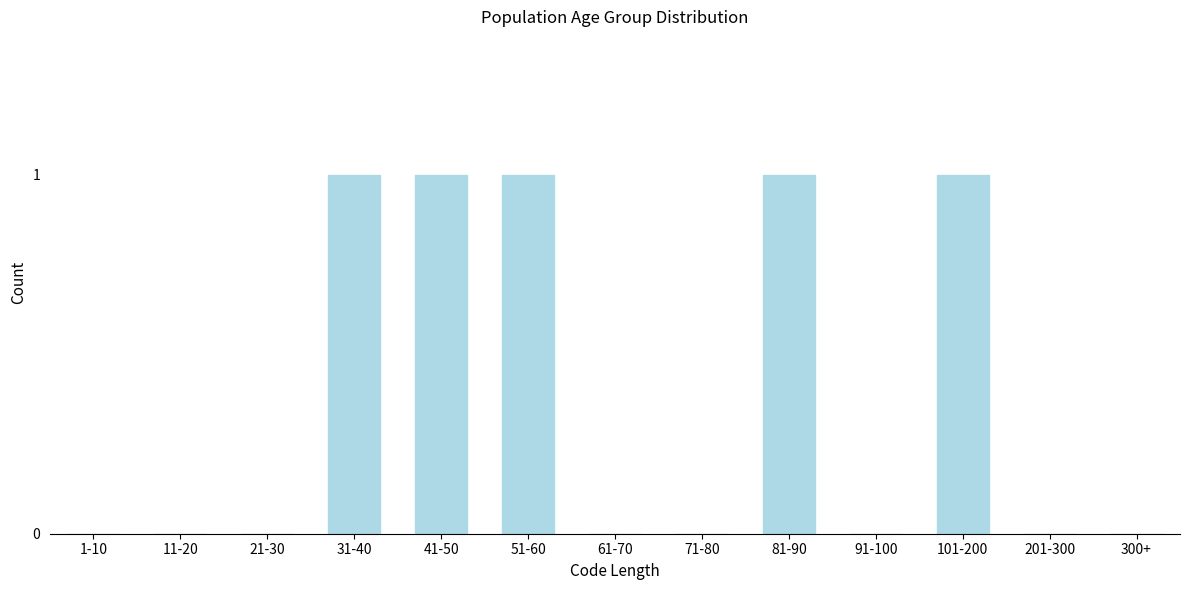

Reading right to left, transcribe all the data shown in this chart.

300+=0	201-300=0	101-200=1	91-100=0	81-90=1	71-80=0	61-70=0	51-60=1	41-50=1	31-40=1	21-30=0	11-20=0	1-10=0